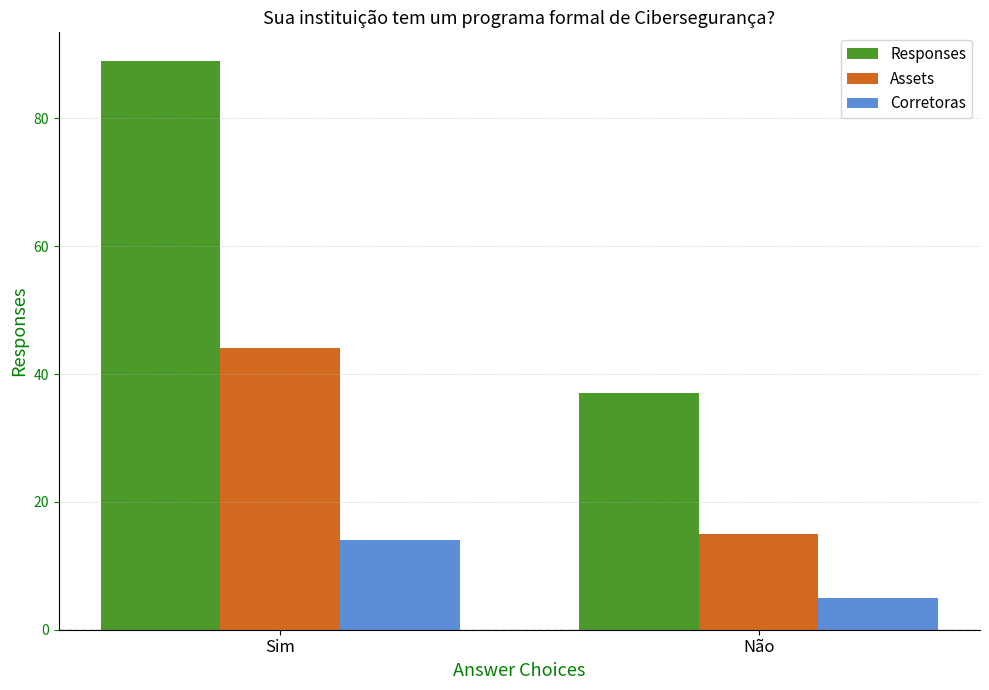

At how many categories does at least one series exceed 81?

1